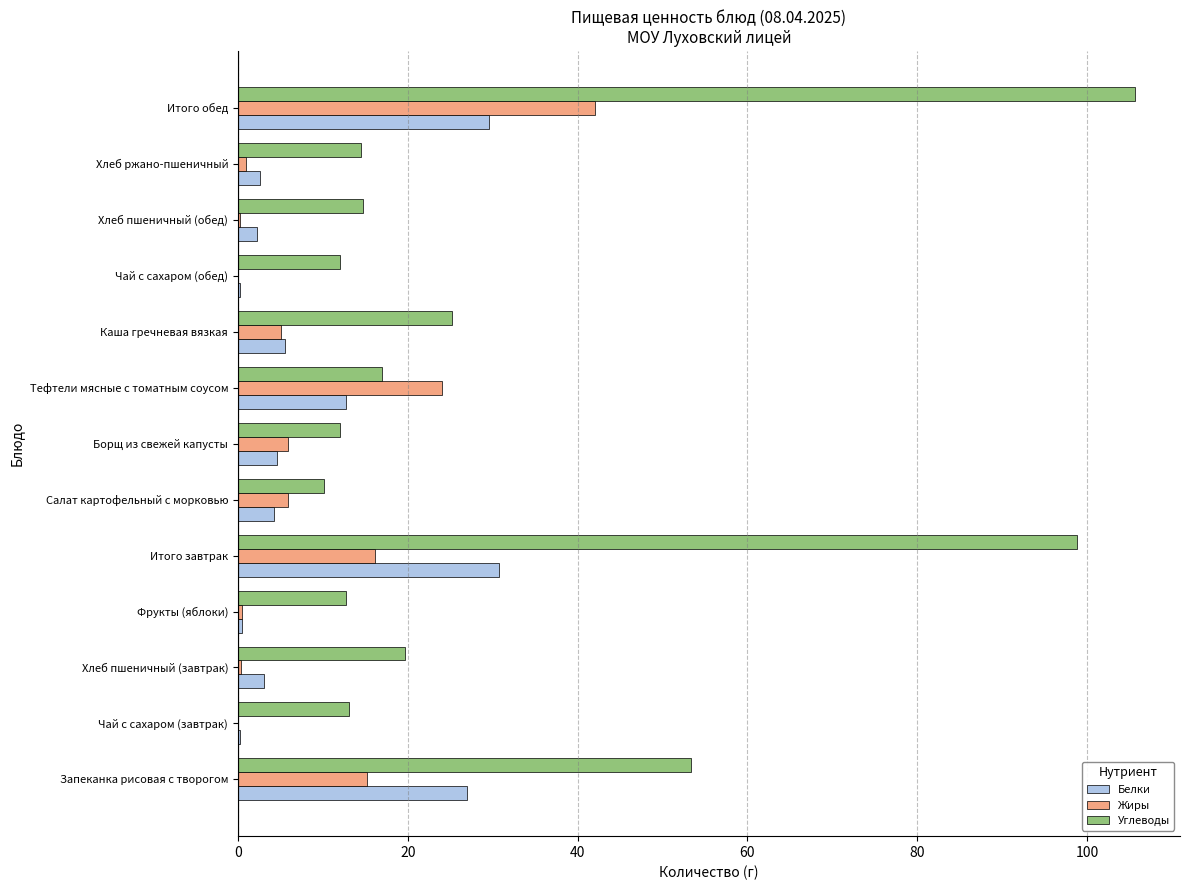

The Белки series shows 5.6 at Каша гречневая вязкая. True or false?

True